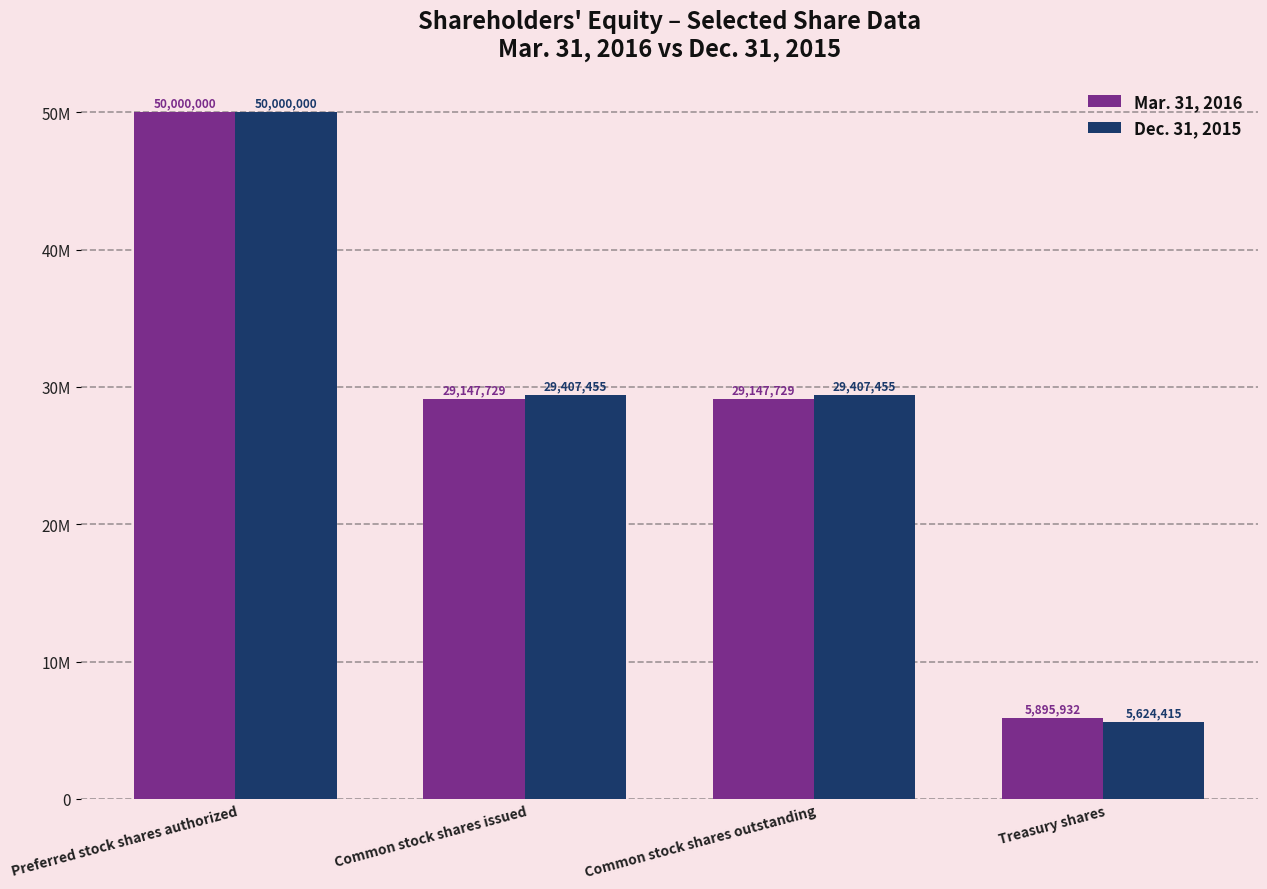

At which label is Dec. 31, 2015 closest to 27812207?

Common stock shares issued